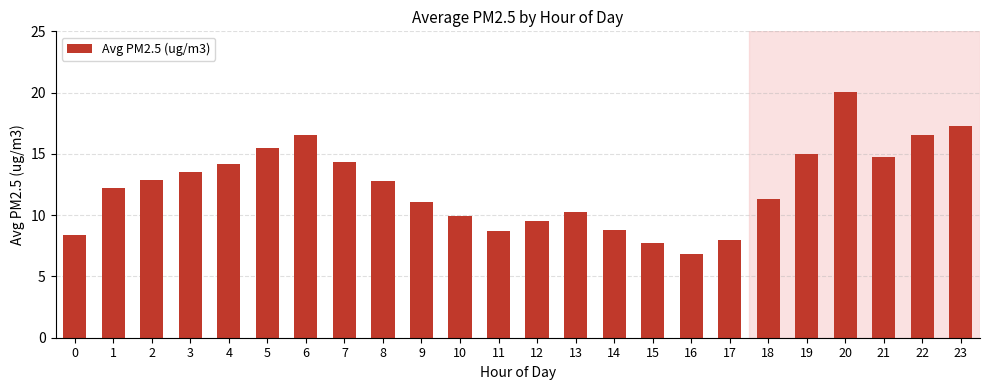

What is the difference between the values at 16 and 10?

3.1